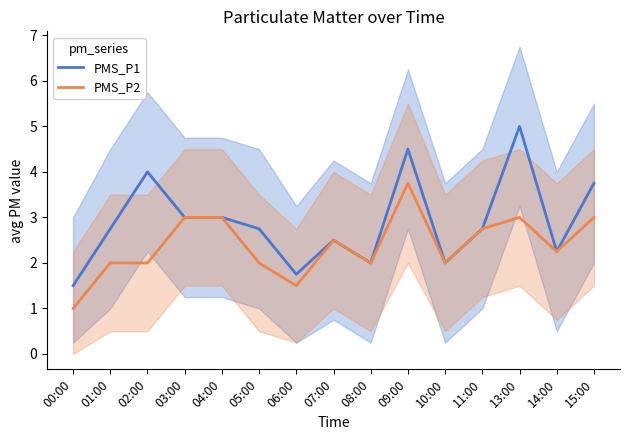

At how many categories does at least one series exceed 2?

11